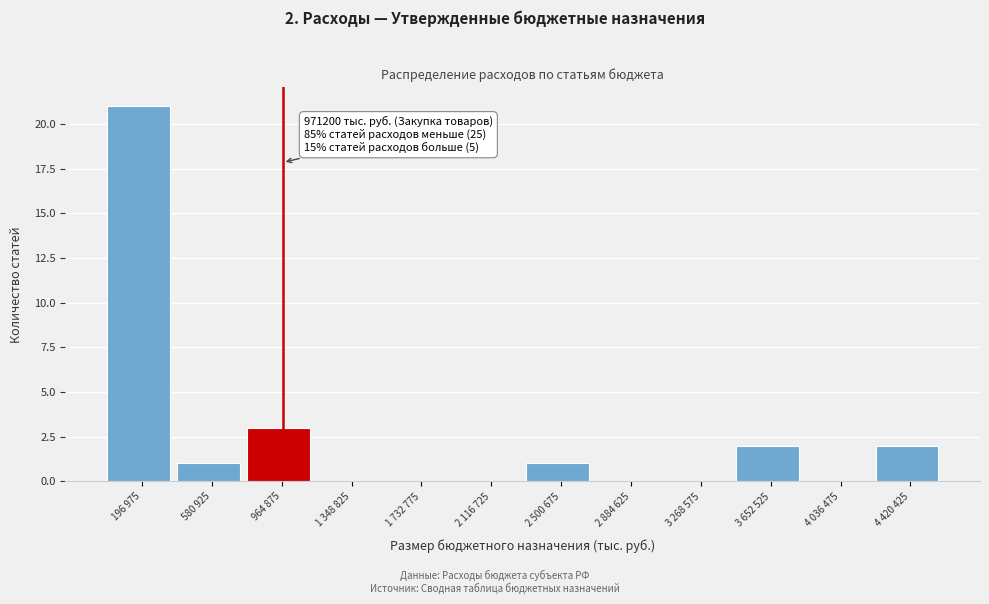

Reading left to right, list all the values displayed in this chart.

196 975=21	580 925=1	964 875=3	1 348 825=0	1 732 775=0	2 116 725=0	2 500 675=1	2 884 625=0	3 268 575=0	3 652 525=2	4 036 475=0	4 420 425=2